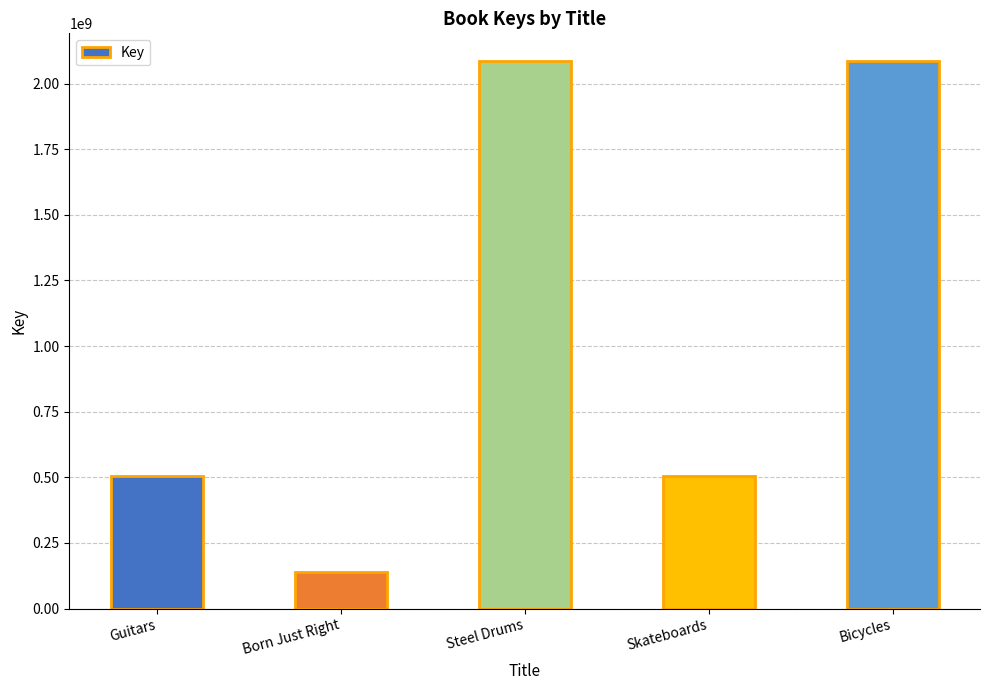

How many values are below 504413149?

2